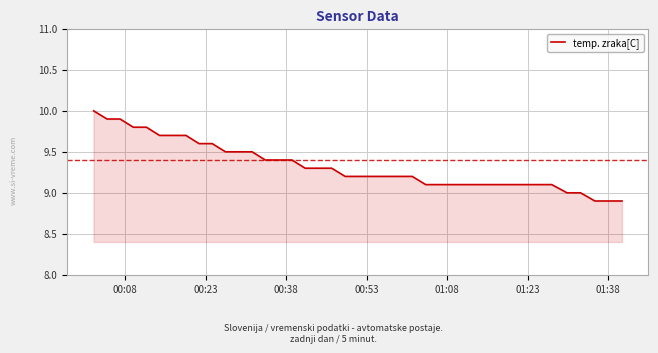

How many series are shown in this chart?

1